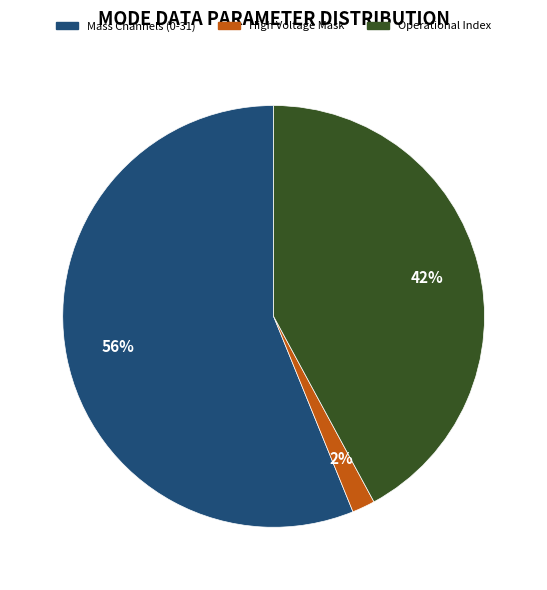

Is there a majority slice in this chart?

Yes